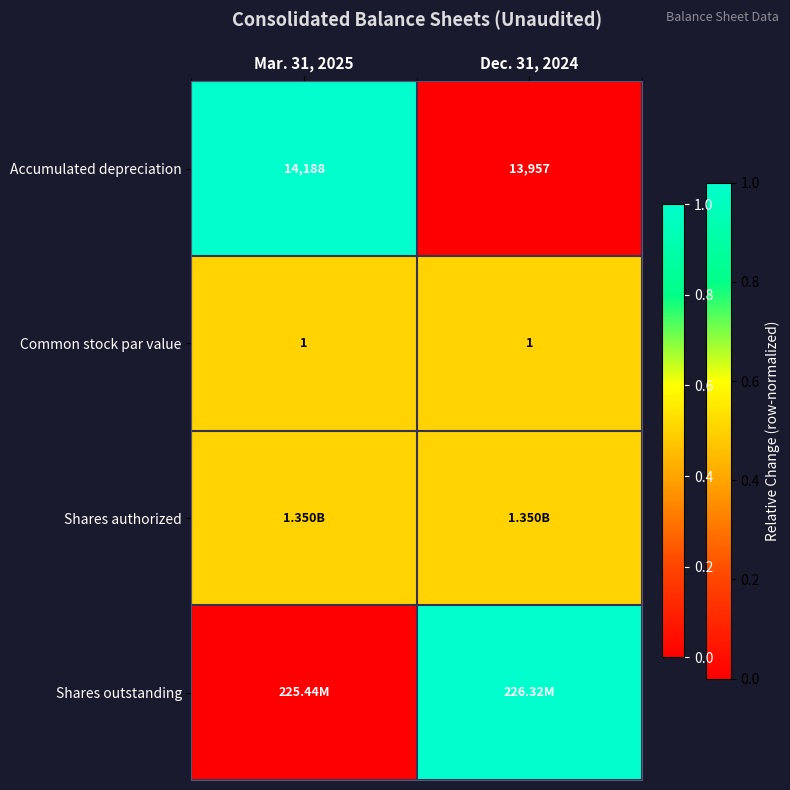

What is the greatest value displayed?

1.0